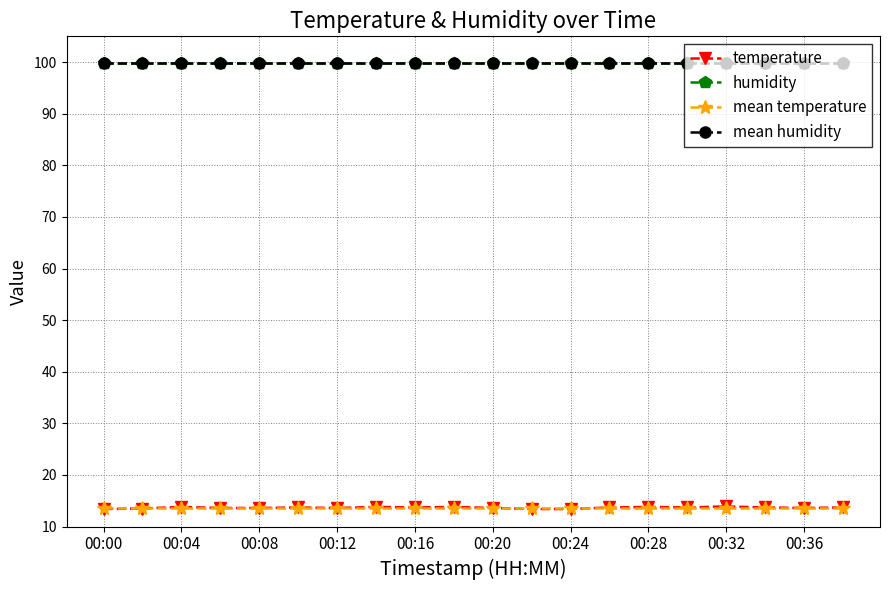

Is this an area chart (filled region under the line)?

No